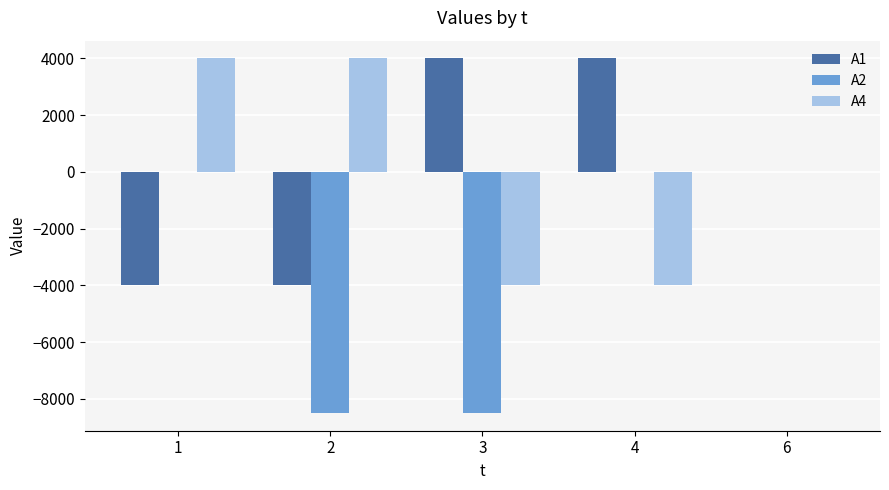

What is the sum of the A2 values at 2 and 6?

-8500